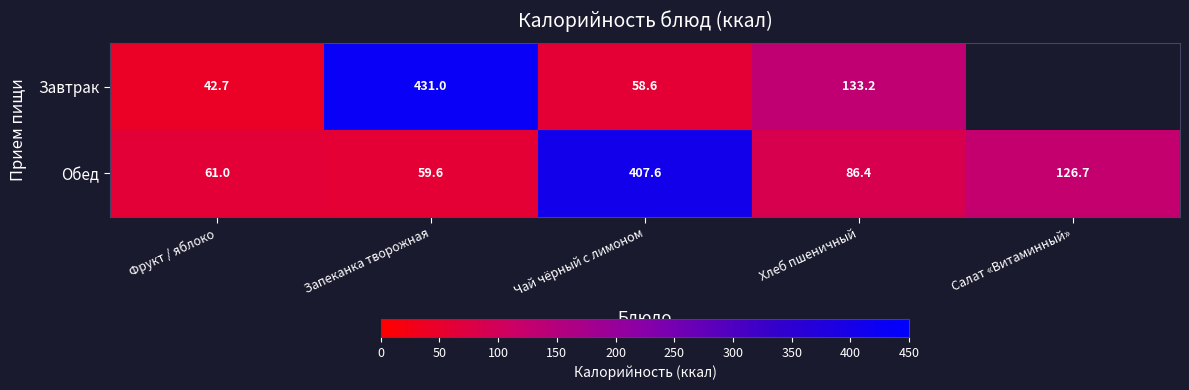

At which category is the sum across all series the highest?

Запеканка творожная